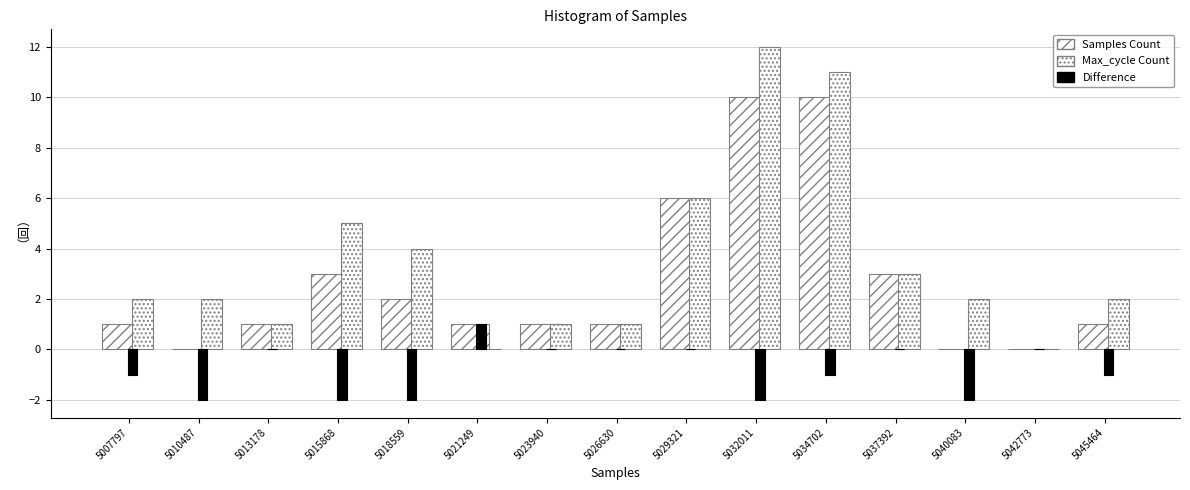

How many data points does each series have?

15